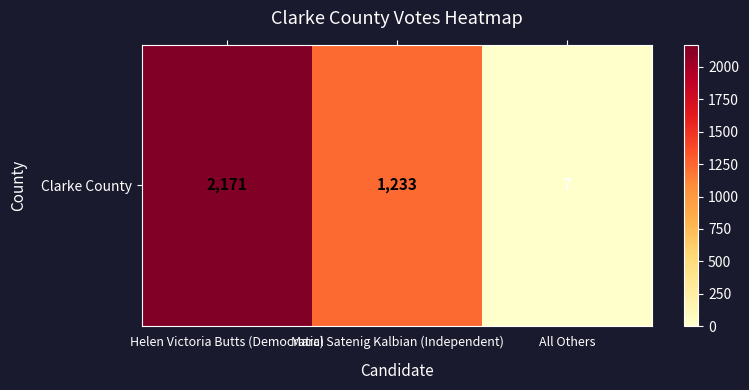

List the labels in order of value, smallest first.

All Others, Maral Satenig Kalbian (Independent), Helen Victoria Butts (Democratic)